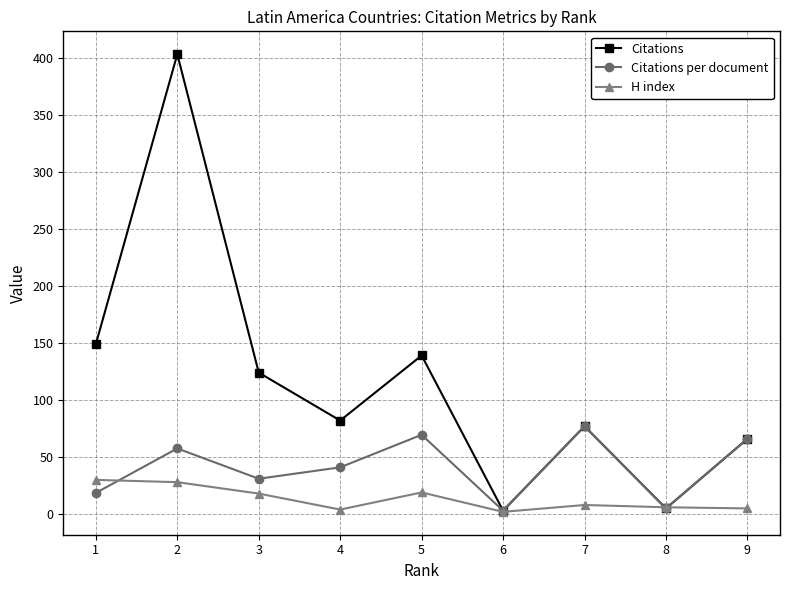

What is the value of the H index point at the 1st from the left?

30.0